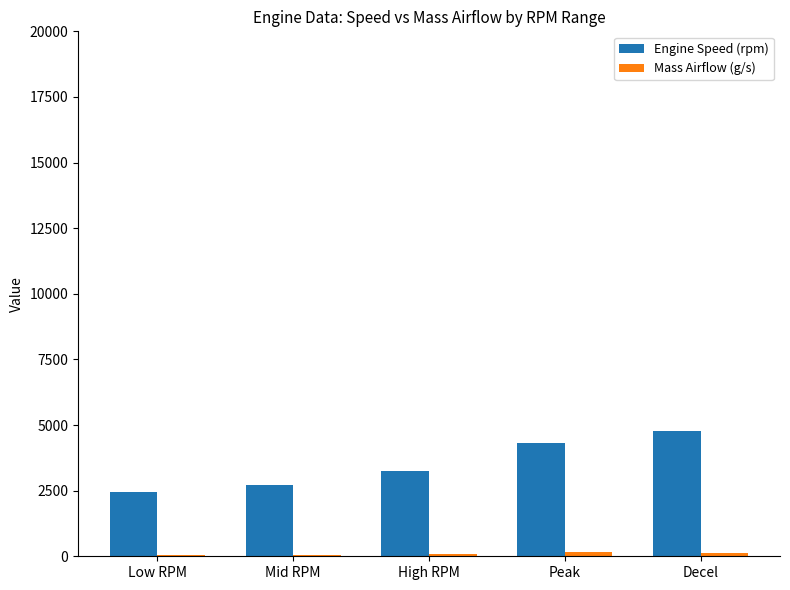

Which category has the highest value across all series?

Decel